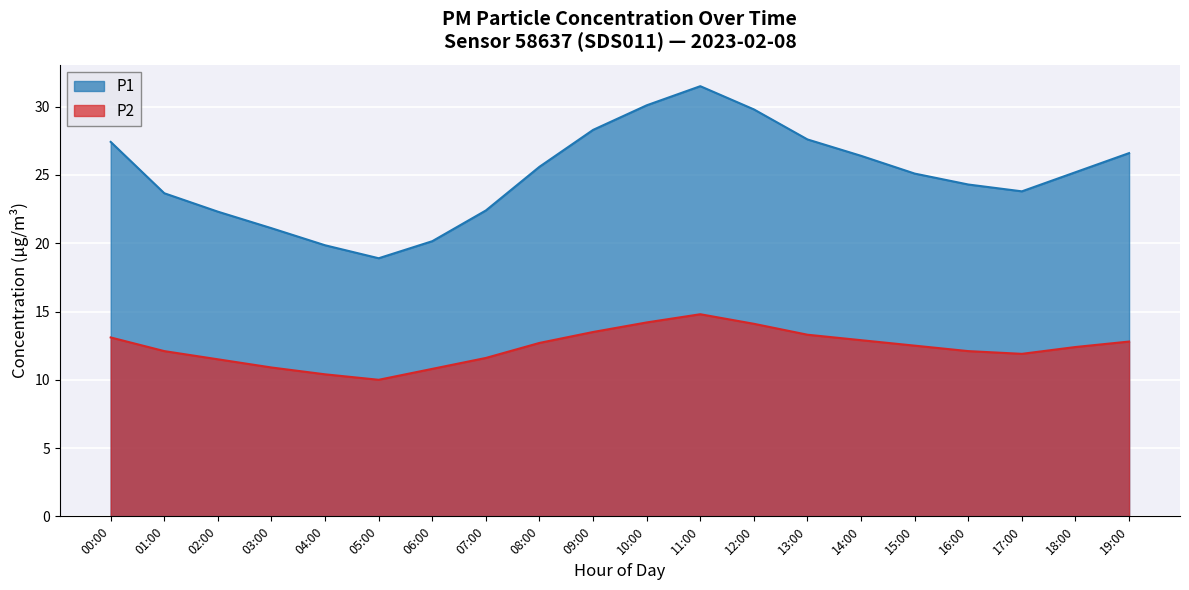

At 14:00, list the series in order from smallest to largest.

P2, P1